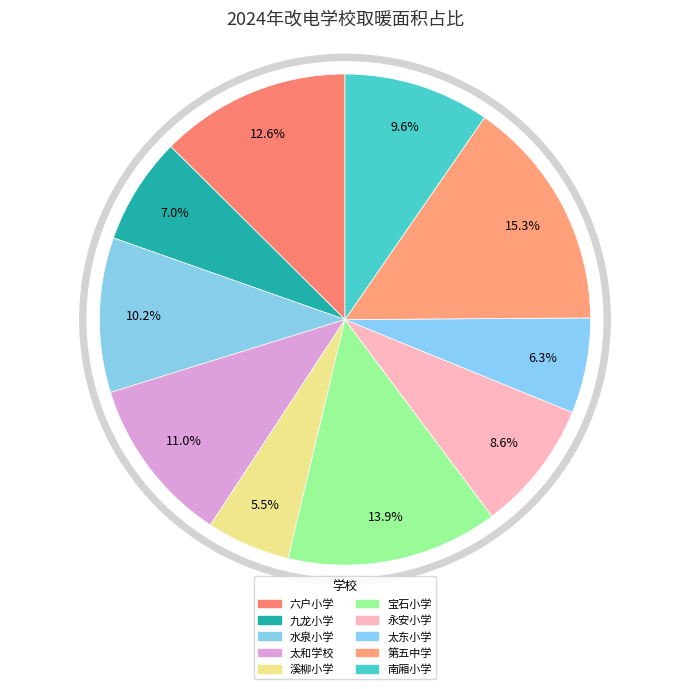

Count the number of slices in the pie.

10